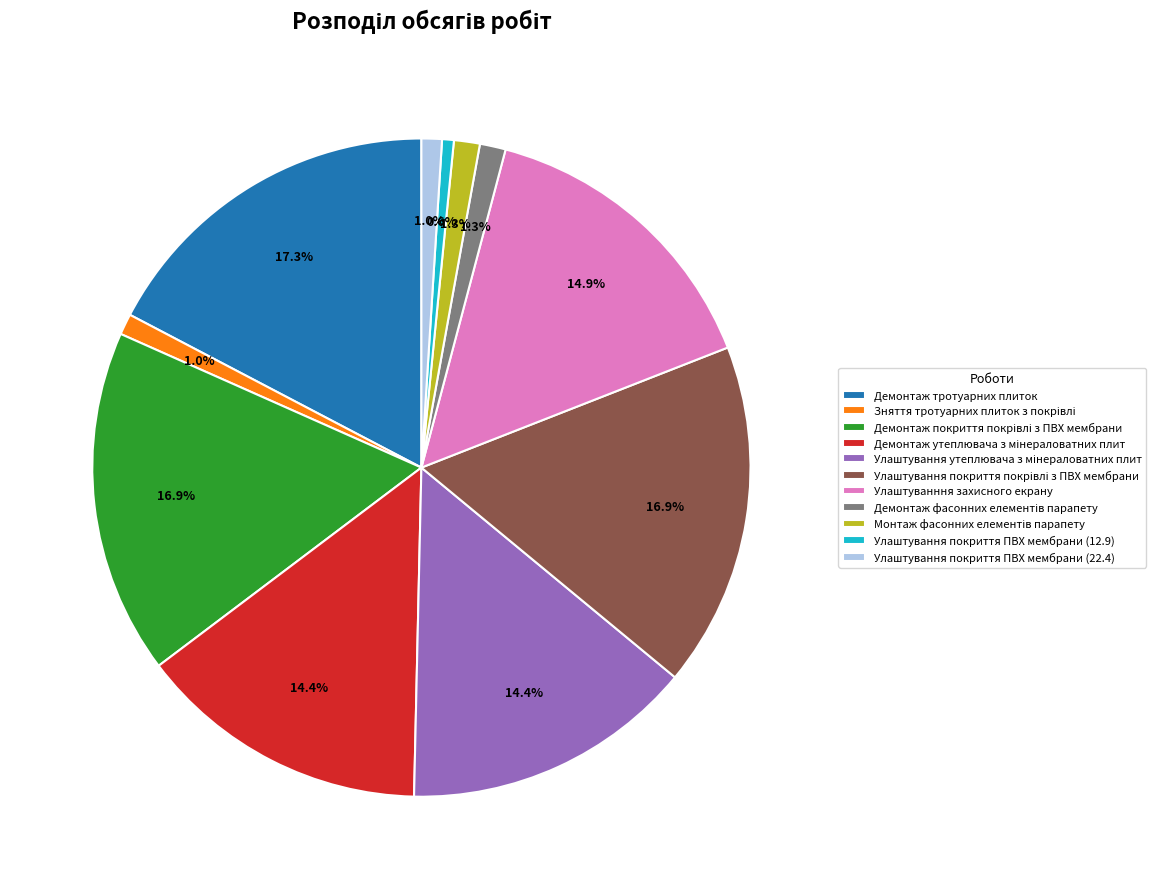

How many slices are in this pie chart?

11